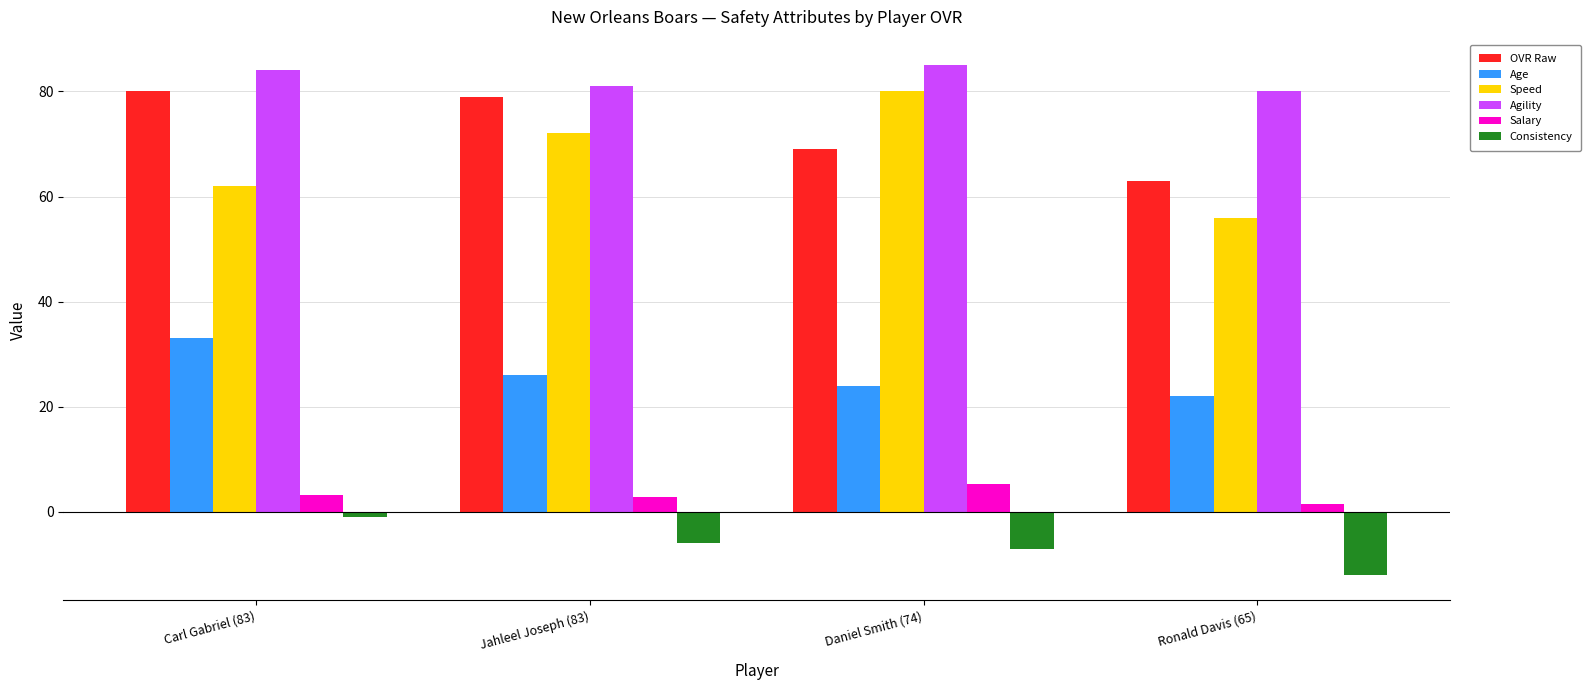

Does the chart contain any negative values?

Yes